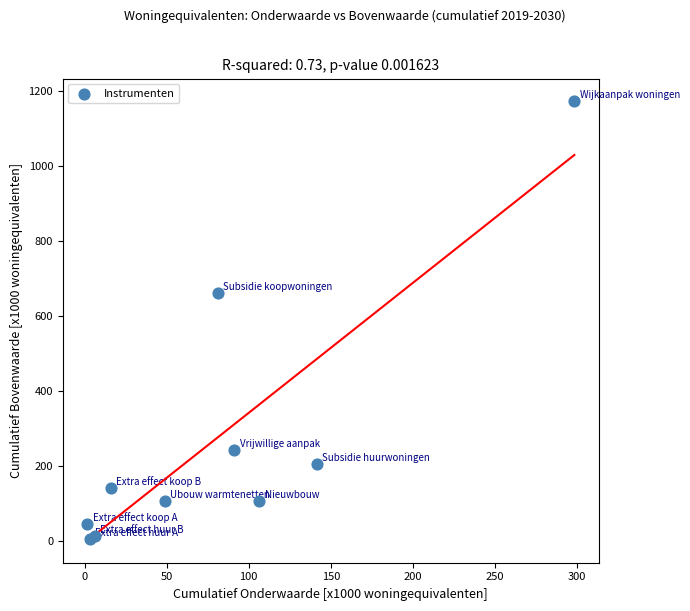

What Y value in the scatter plot is closest to 589?

660.5